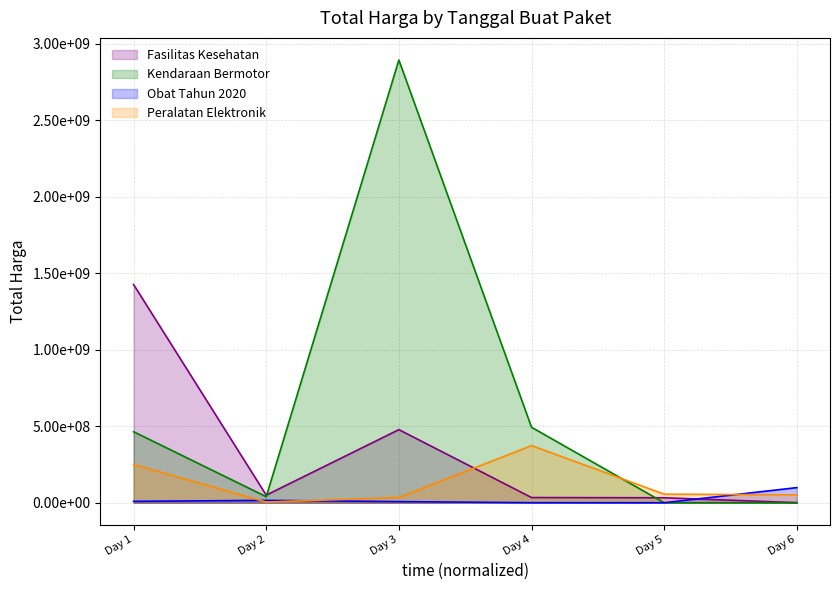

How many lines are shown in the chart?

4